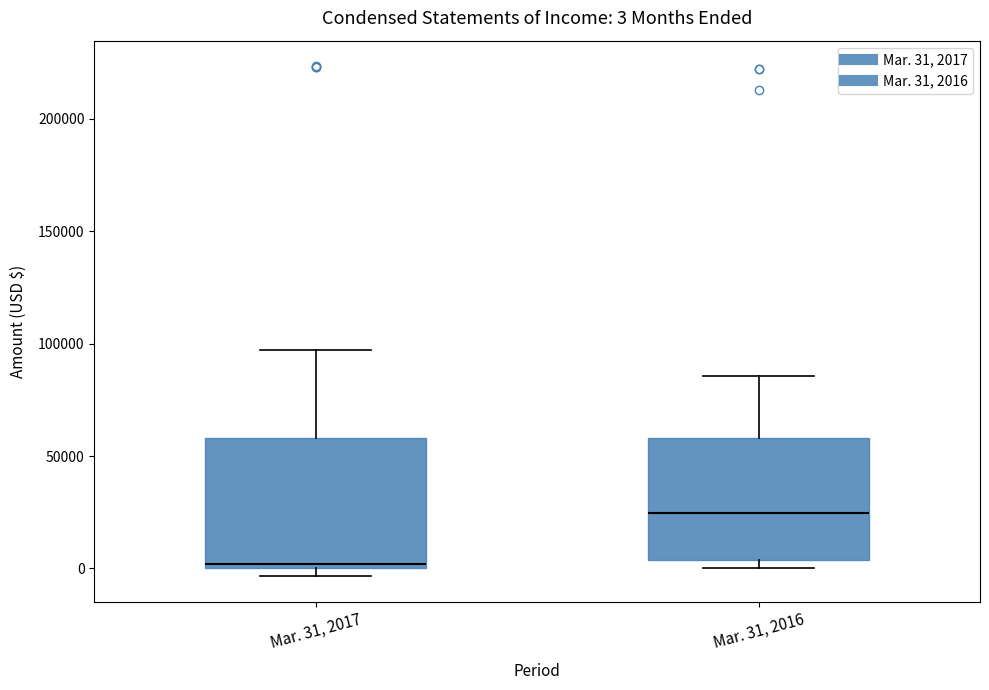

Which box has the lowest median line?

Mar. 31, 2017